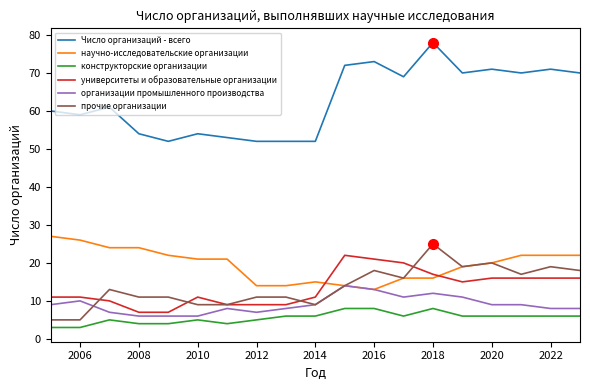

What is the highest value of the Число организаций - всего series?

78